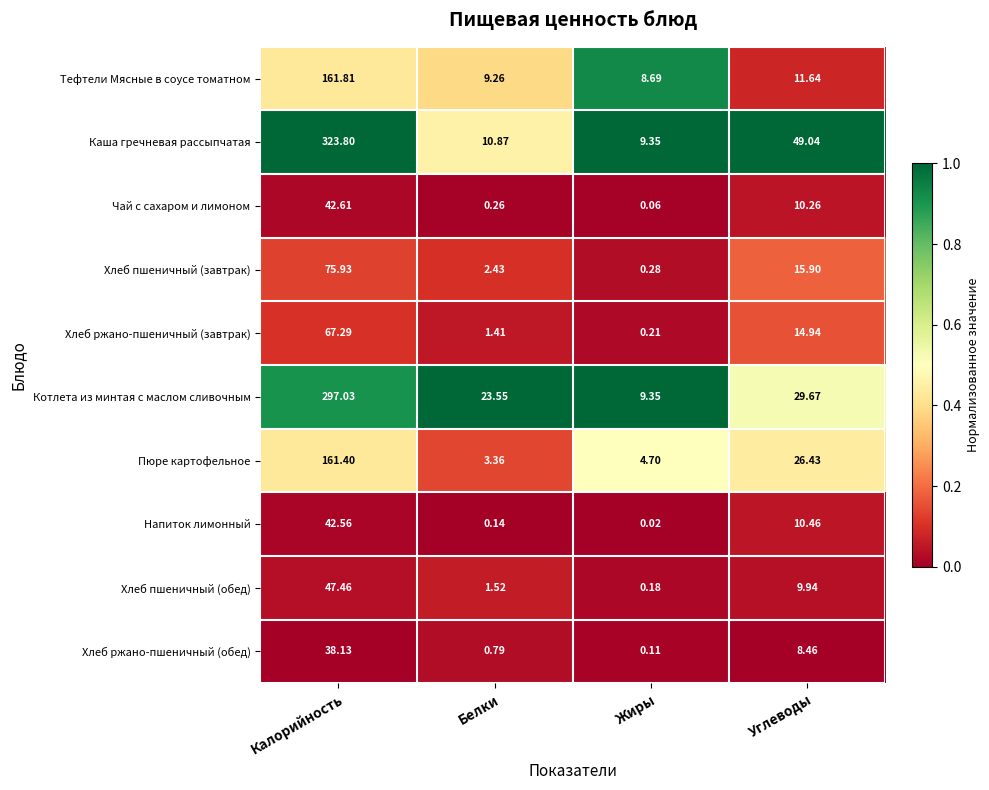

Rank the series by their maximum value, from lowest to highest.

Хлеб ржано-пшеничный (обед), Напиток лимонный, Чай с сахаром и лимоном, Хлеб пшеничный (обед), Хлеб ржано-пшеничный (завтрак), Хлеб пшеничный (завтрак), Пюре картофельное, Тефтели Мясные в соусе томатном, Котлета из минтая с маслом сливочным, Каша гречневая рассыпчатая